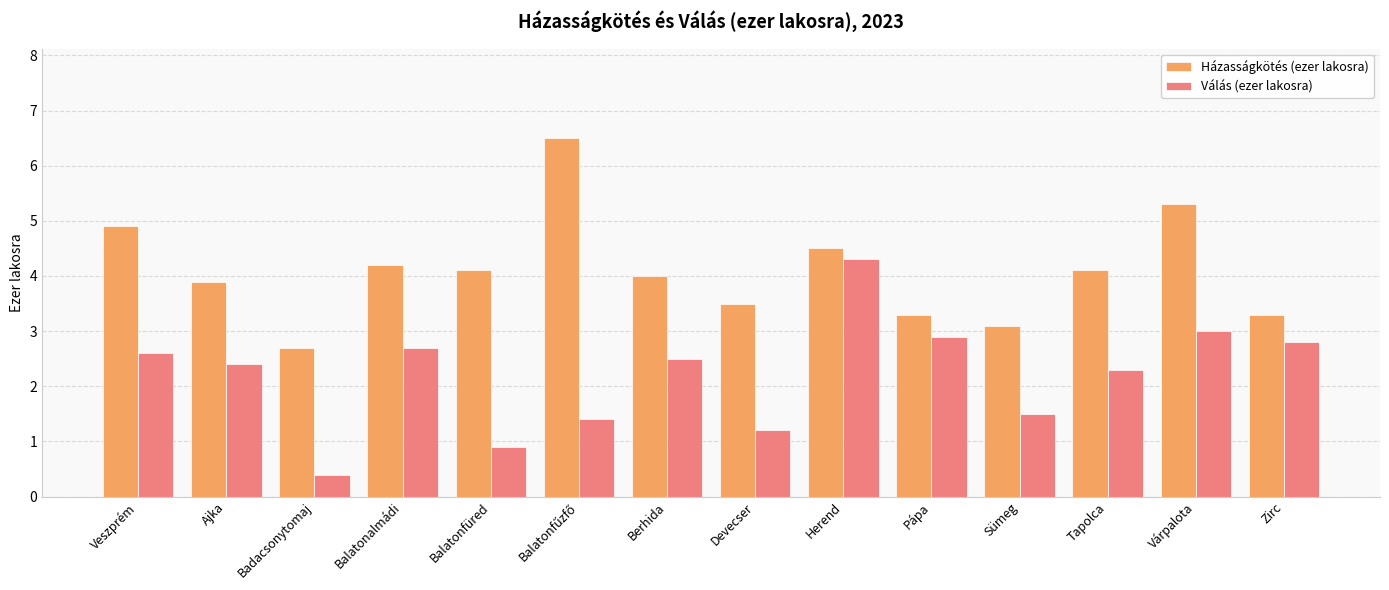

Reading right to left, list all the values displayed in this chart.

Házasságkötés (ezer lakosra): 3.3	5.3	4.1	3.1	3.3	4.5	3.5	4.0	6.5	4.1	4.2	2.7	3.9	4.9
Válás (ezer lakosra): 2.8	3.0	2.3	1.5	2.9	4.3	1.2	2.5	1.4	0.9	2.7	0.4	2.4	2.6